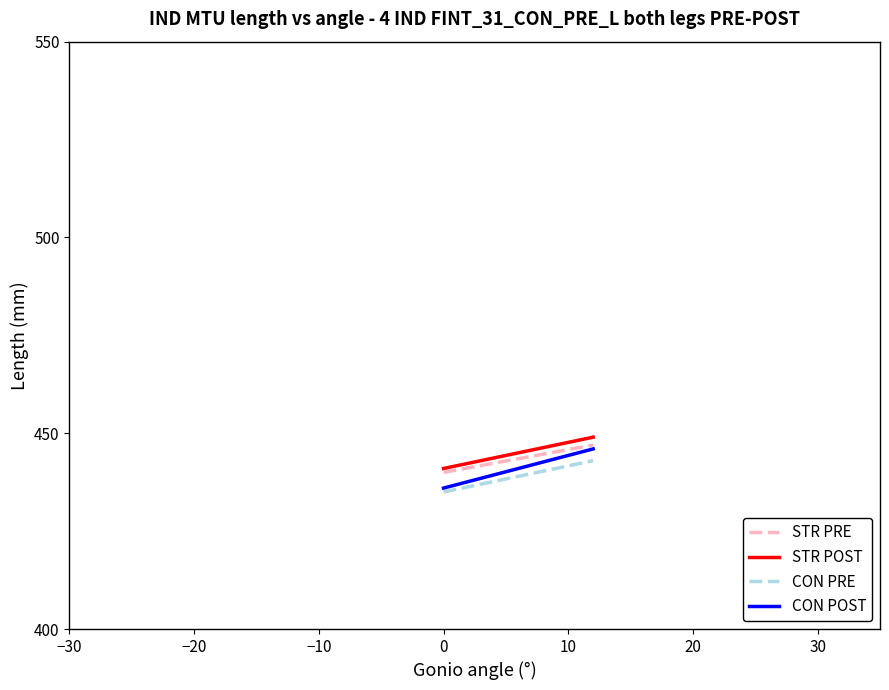

Reading left to right, what are all the values shown in this chart?

STR PRE: 440	447
STR POST: 441	449
CON PRE: 435	443
CON POST: 436	446